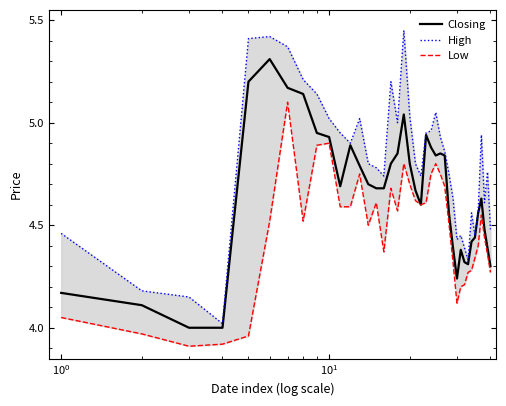

What is the maximum value shown in the chart?

5.5